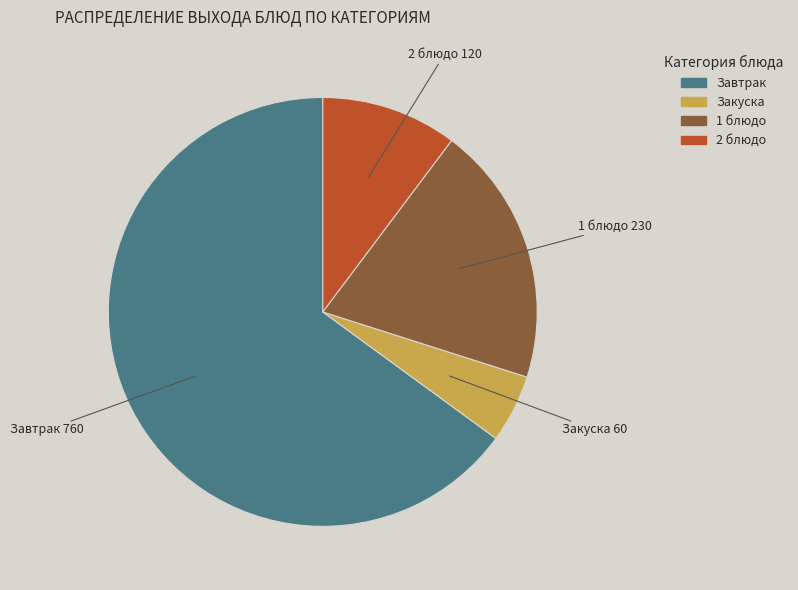

Is there a majority slice in this chart?

Yes